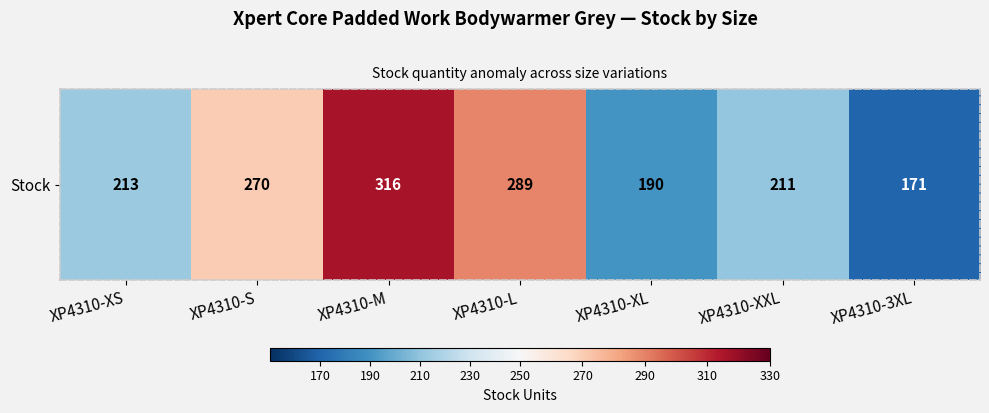

What is the change in value from XP4310-L to XP4310-XXL?

-78